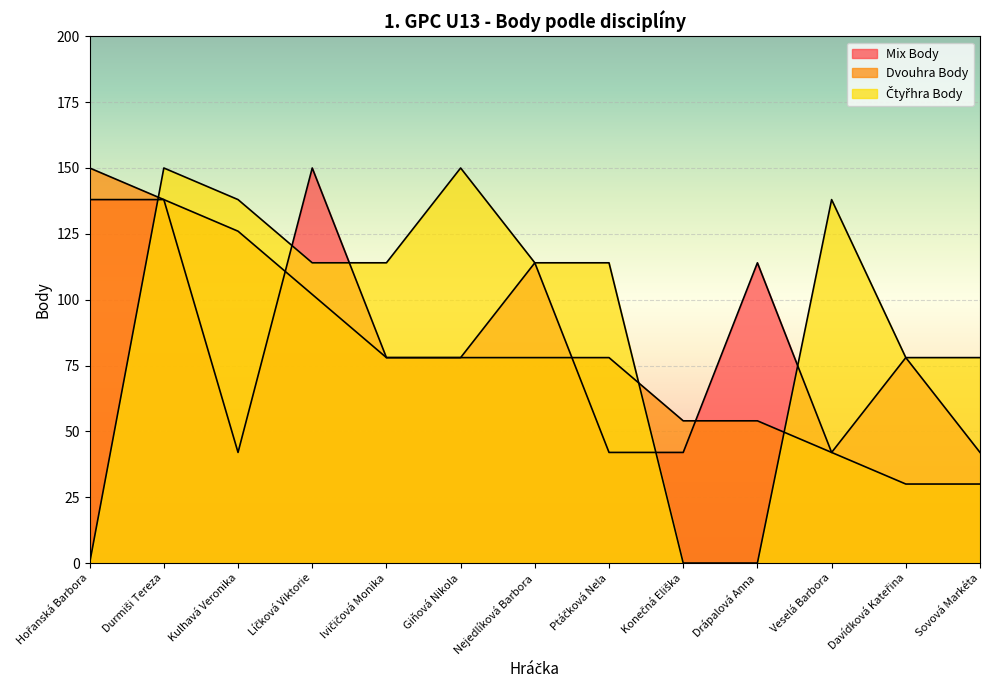

How many intersections are there between Mix Body and Dvouhra Body?

3